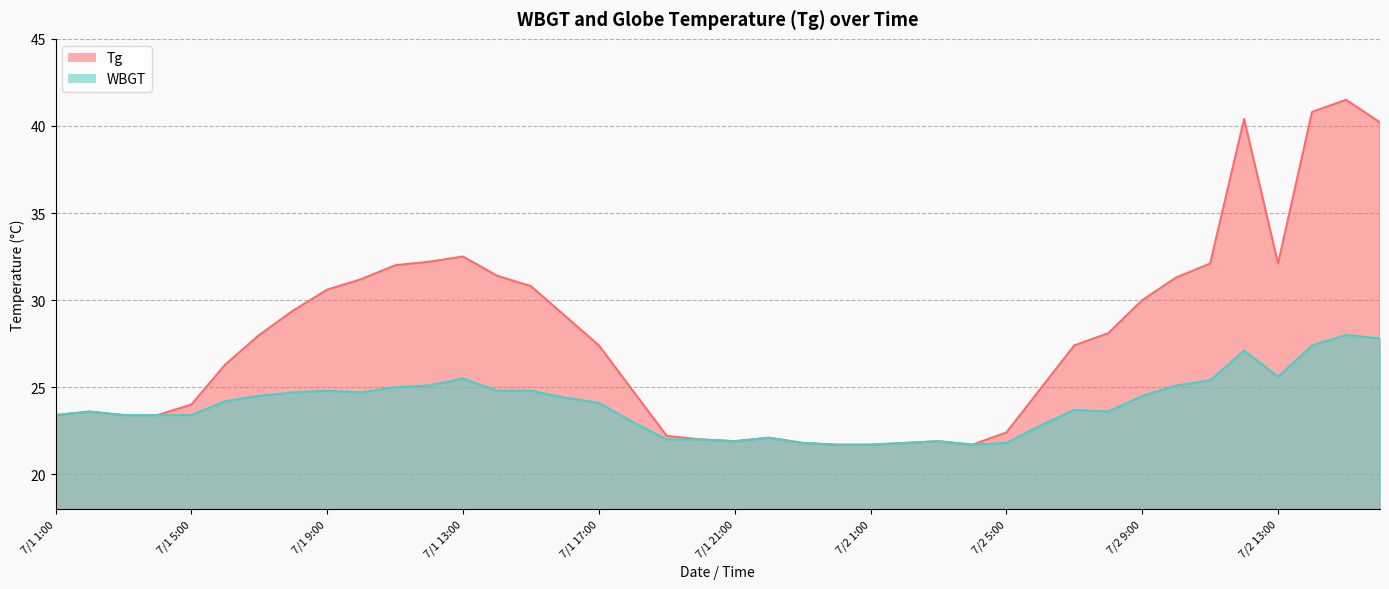

Where does the Tg series first go above 27?

7/1 7:00